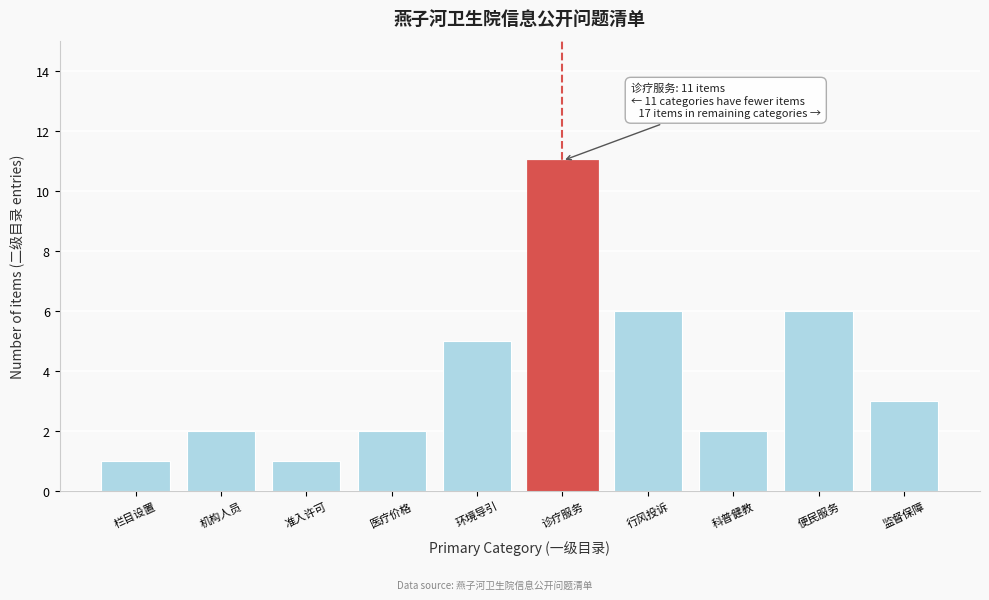

Reading left to right, list all the values displayed in this chart.

1	2	1	2	5	11	6	2	6	3